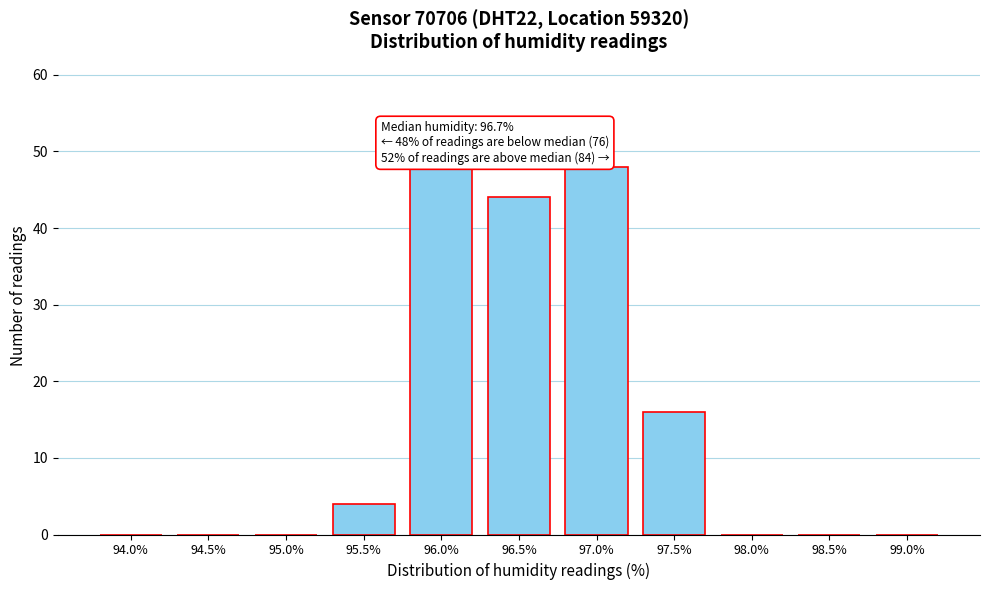

Reading left to right, transcribe all the data shown in this chart.

94.0%=0	94.5%=0	95.0%=0	95.5%=4	96.0%=48	96.5%=44	97.0%=48	97.5%=16	98.0%=0	98.5%=0	99.0%=0